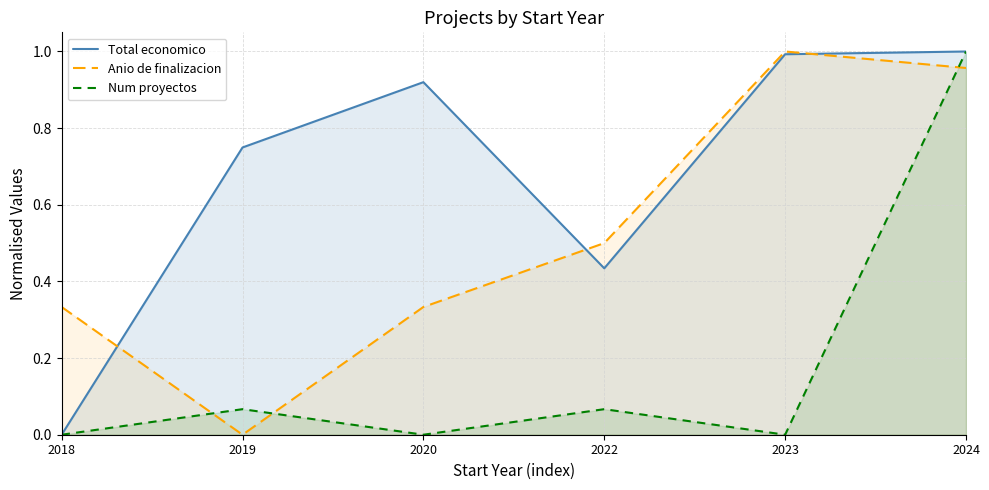

List the labels in order of Num proyectos value, smallest first.

2018, 2020, 2023, 2019, 2022, 2024